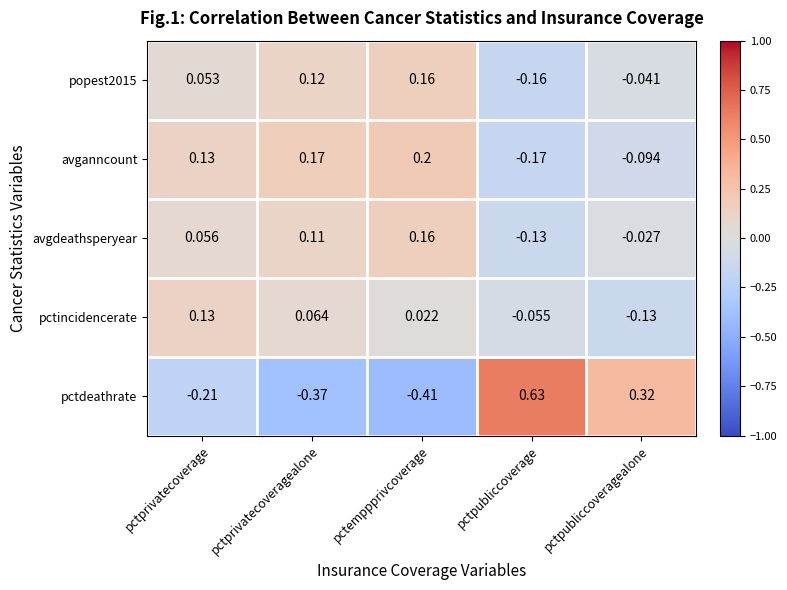

Where does the pctincidencerate series first go above 0?

pctprivatecoverage